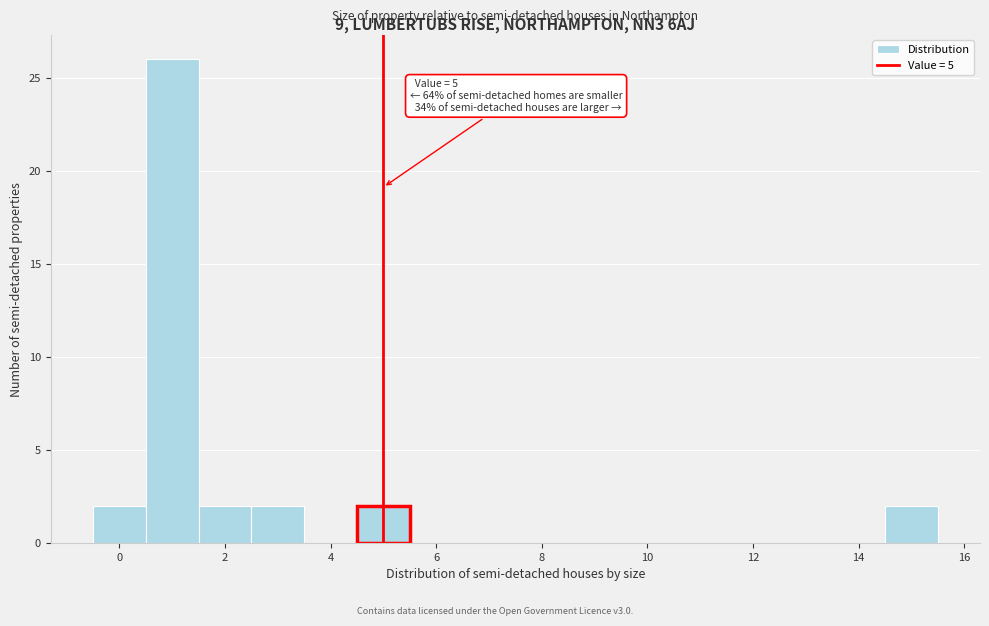

Which range on the x-axis has the tallest bar?

0.5 to 1.5